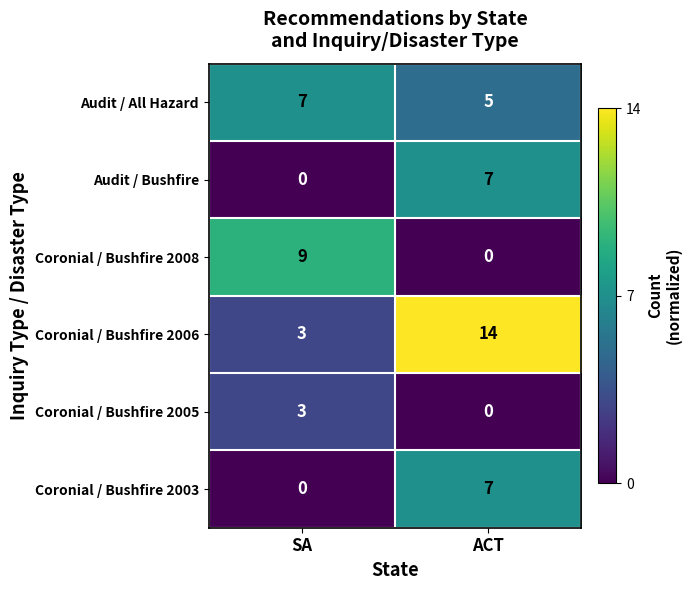

What is the sum of all Coronial / Bushfire 2006 values?

17